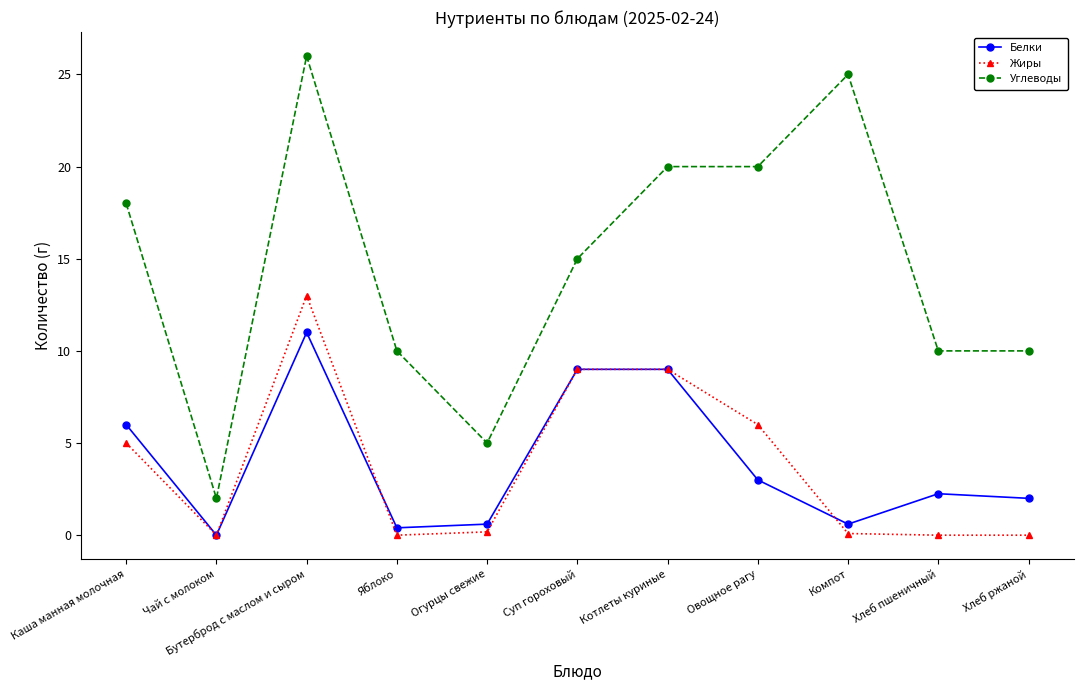

True or false: Углеводы has more than 0 interior local peaks.

True